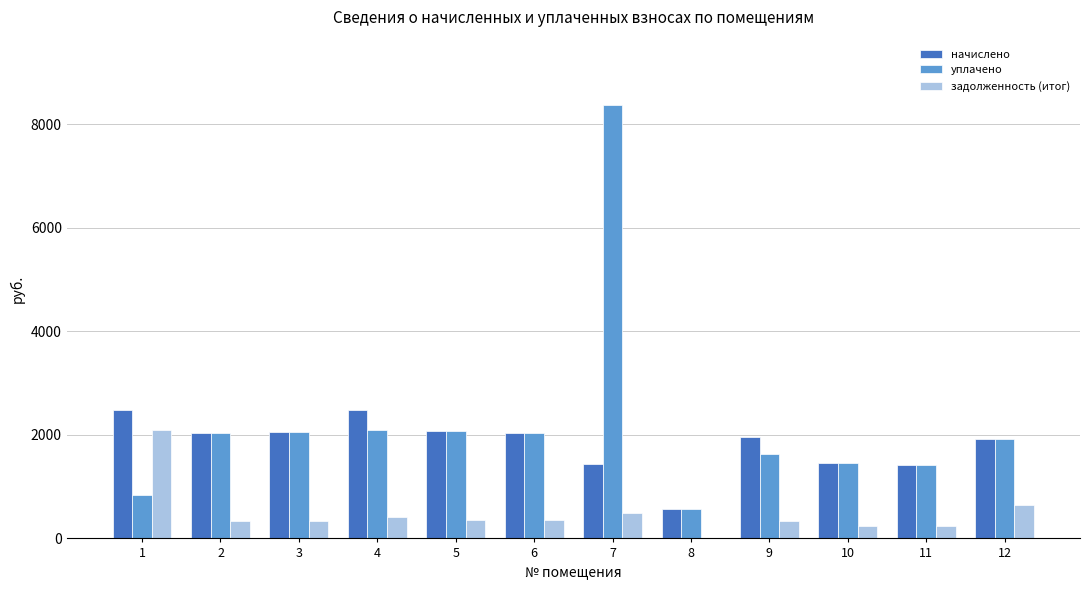

What is the total value across all series at 5?

4506.1